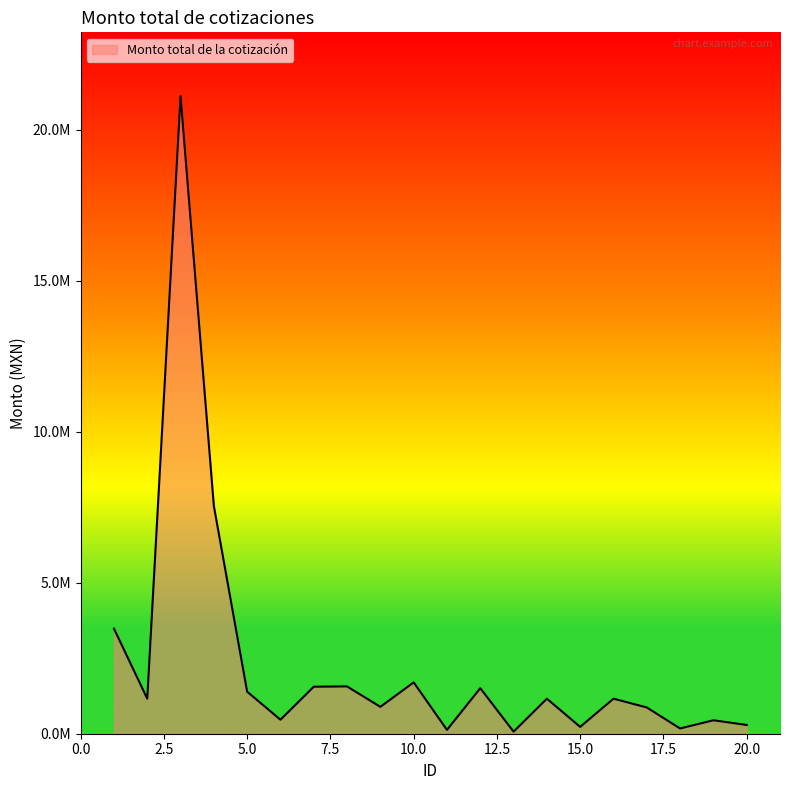

Does the chart have visible grid lines?

No